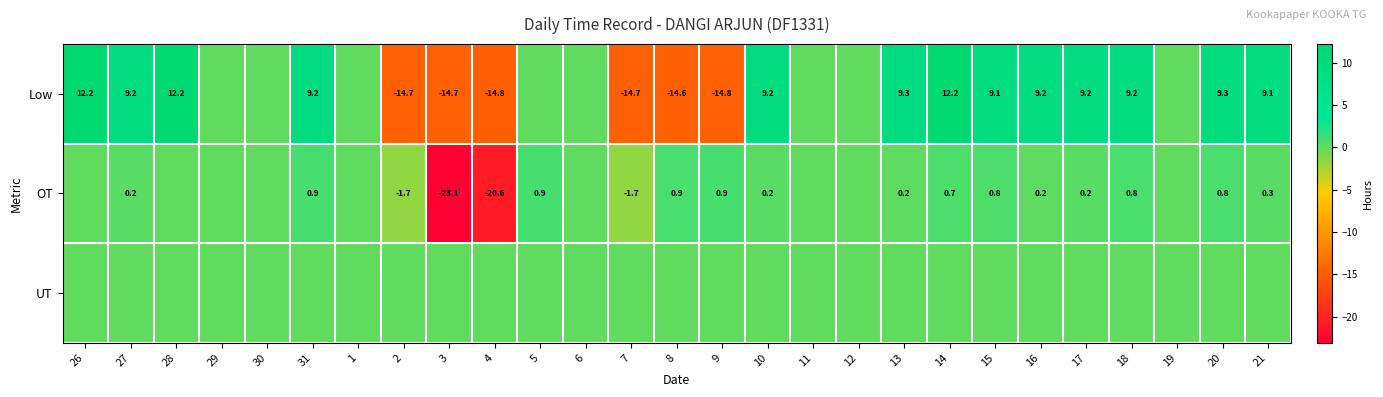

True or false: Low has a value of -3.8 at 3.

False